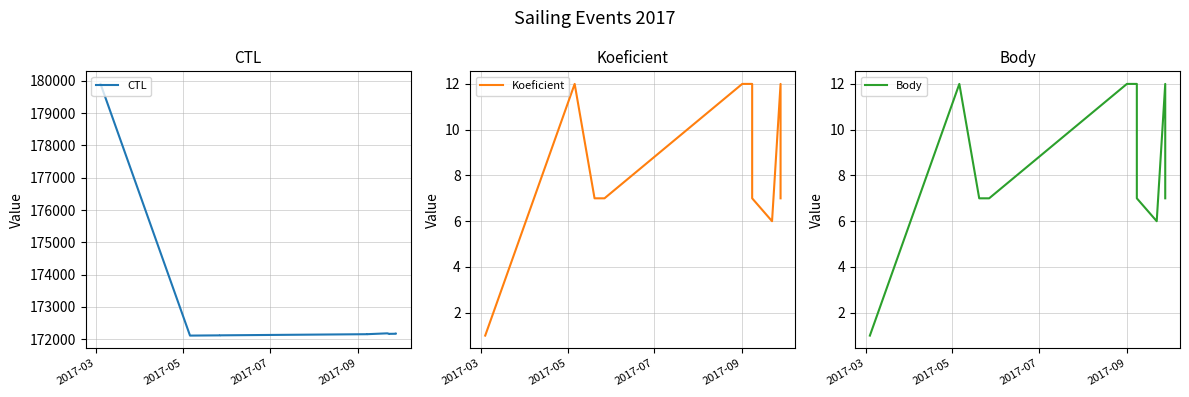

The CTL series shows 258863 at 9. True or false?

False